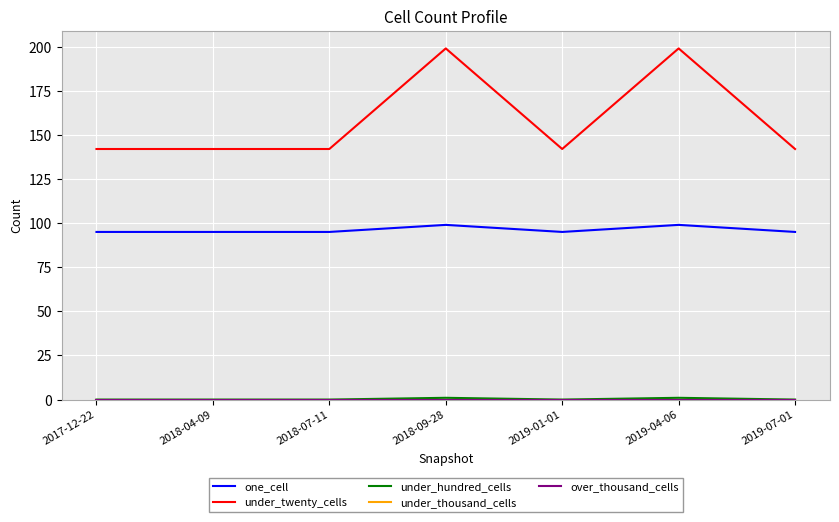

Reading left to right, list all the values displayed in this chart.

one_cell: 95	95	95	99	95	99	95
under_twenty_cells: 142	142	142	199	142	199	142
under_hundred_cells: 0	0	0	1	0	1	0
under_thousand_cells: 0	0	0	0	0	0	0
over_thousand_cells: 0	0	0	0	0	0	0